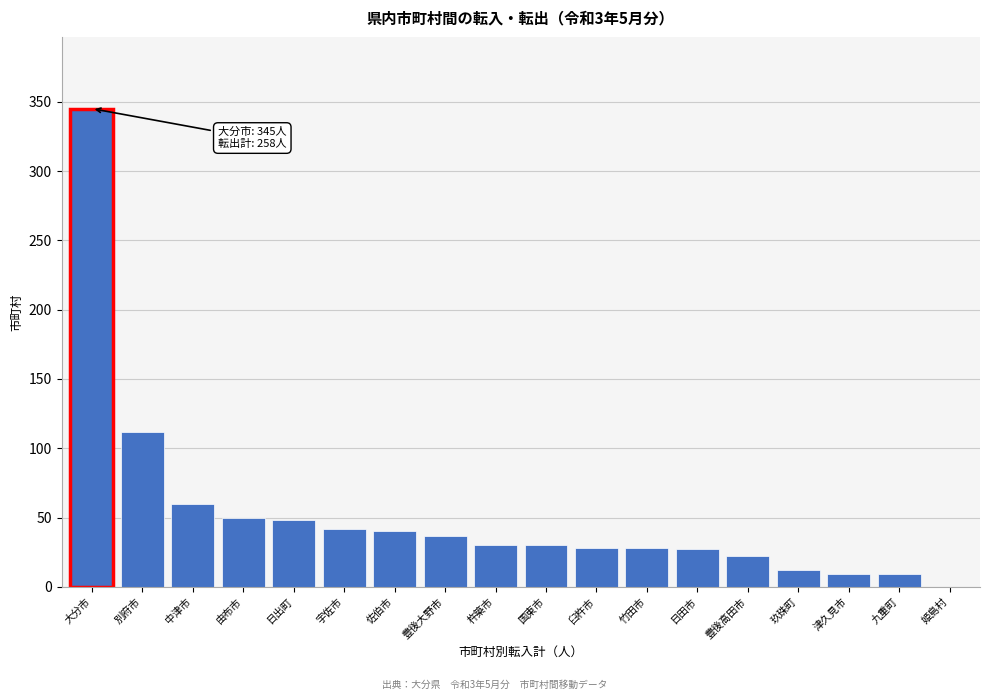

Which label corresponds to the largest value in the chart?

大分市